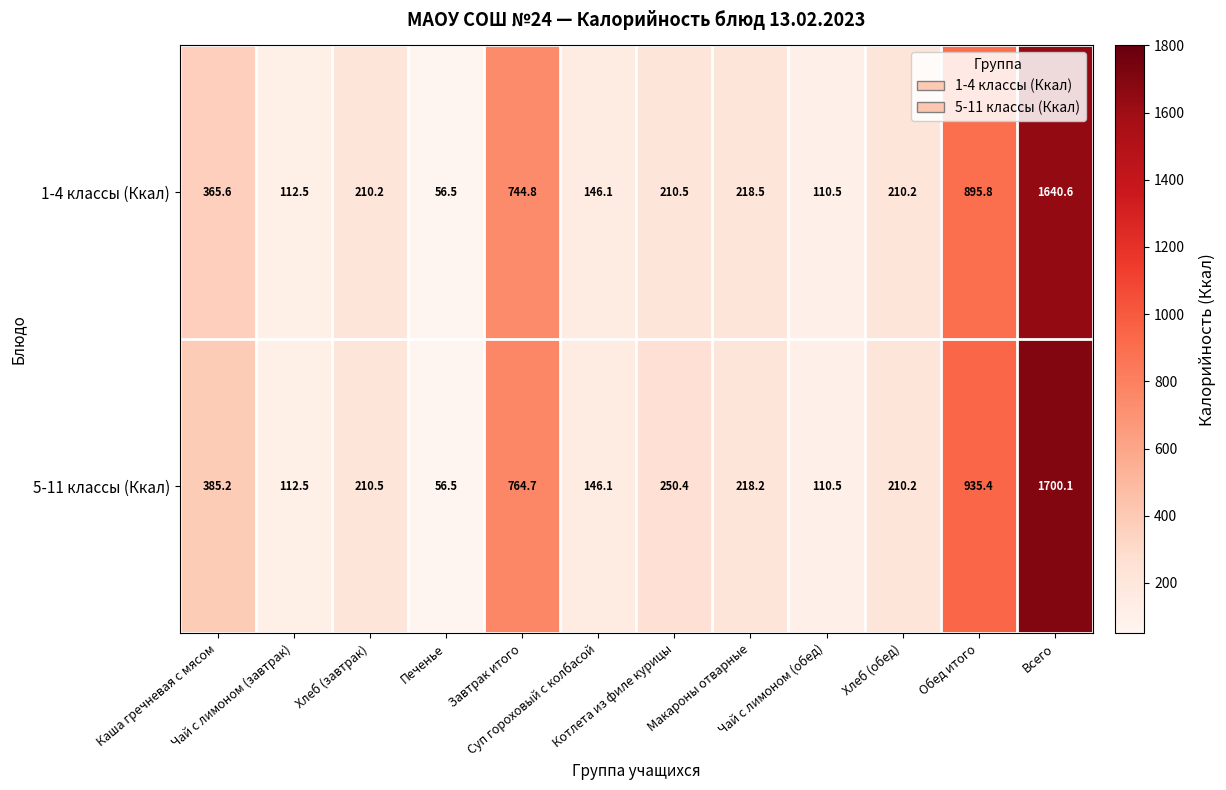

What is the average value of the 5-11 классы (Ккал) series?

425.0